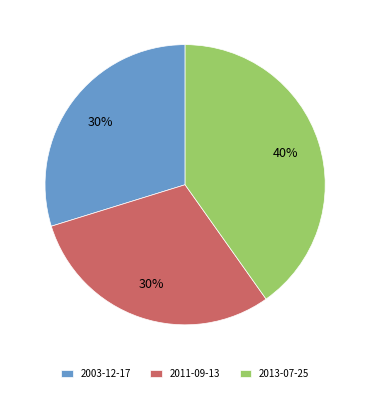

What percentage is the 2003-12-17 slice, to the nearest percent?

30%